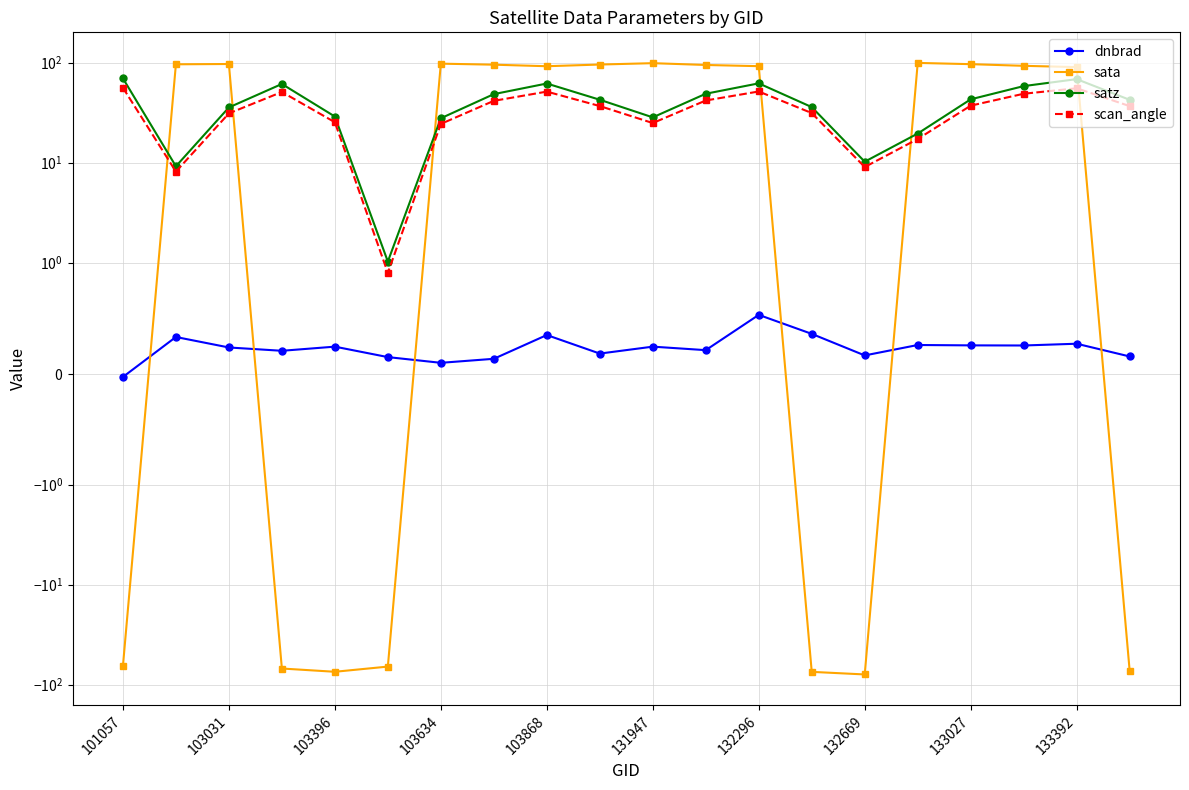

At which label does satz first exceed 42?

101057